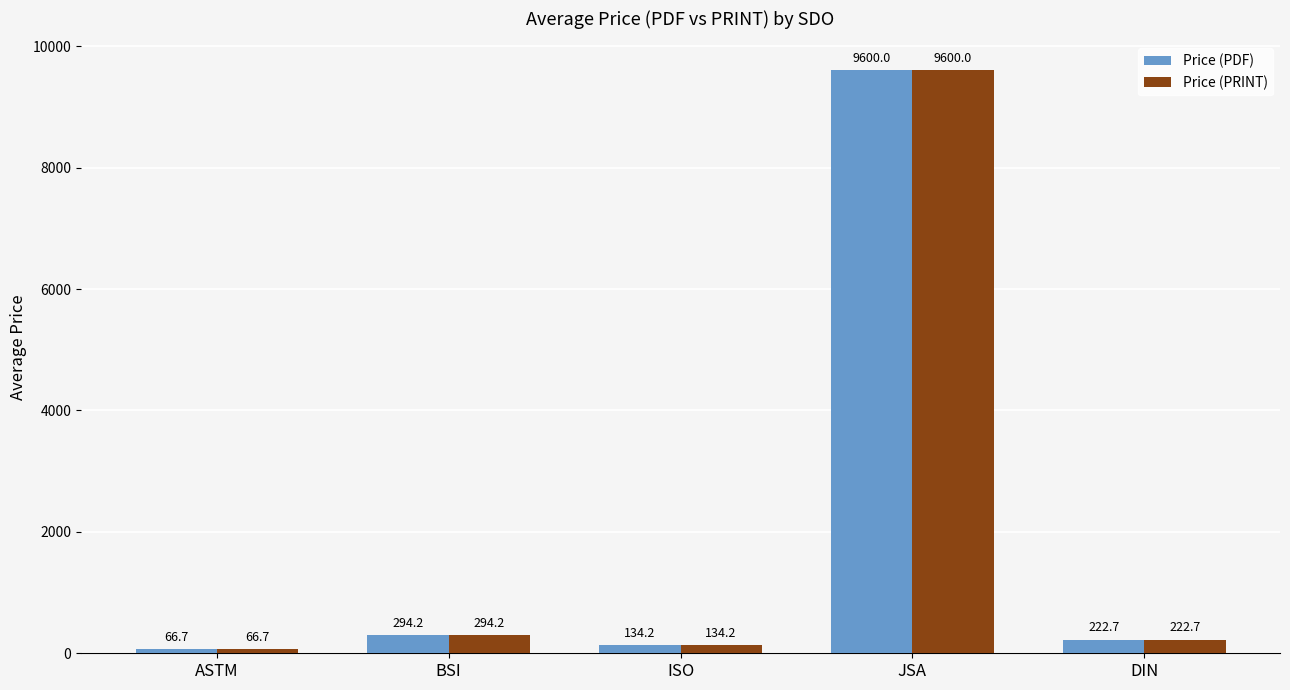

Reading right to left, list all the values displayed in this chart.

Price (PDF): DIN=222.7	JSA=9600.0	ISO=134.2	BSI=294.2	ASTM=66.7
Price (PRINT): DIN=222.7	JSA=9600.0	ISO=134.2	BSI=294.2	ASTM=66.7